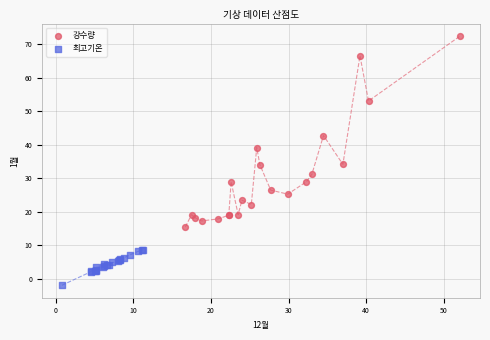

Which series has the widest spread of Y values?

강수량